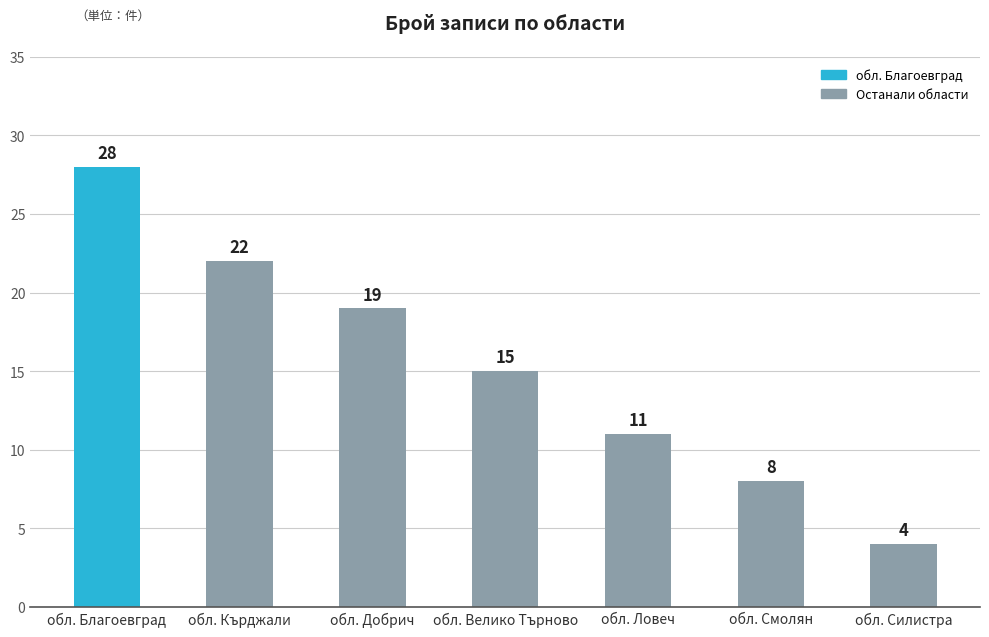

Count the values in the range 8 to 22.

5